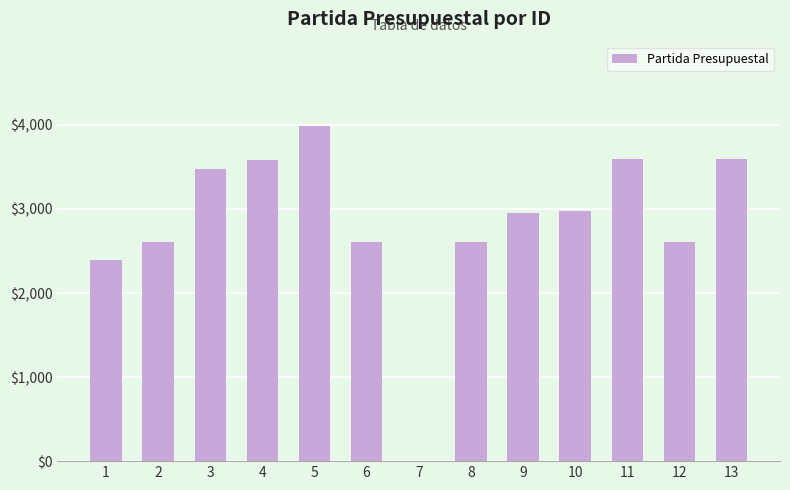

At which label is the value closest to 1996?

1